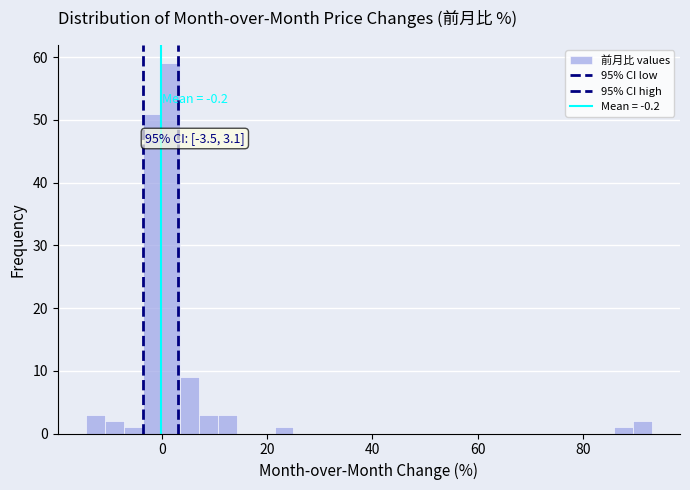

Around what value on the x-axis is the tallest bar? Give the approximate position of its centre, as read against the axis.

2